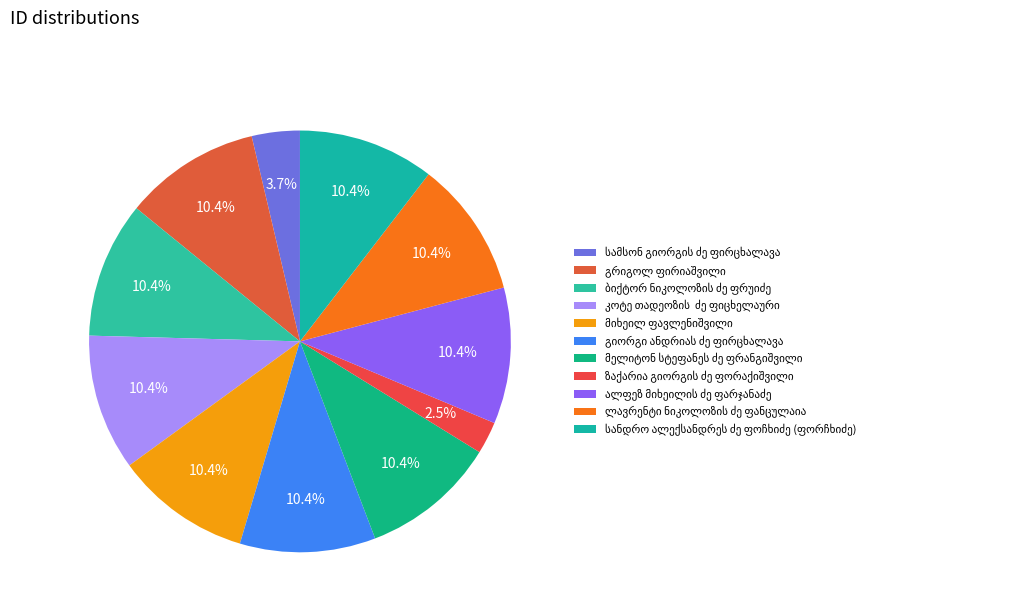

What is the smallest slice in the pie chart?

ზაქარია გიორგის ძე ფორაქიშვილი